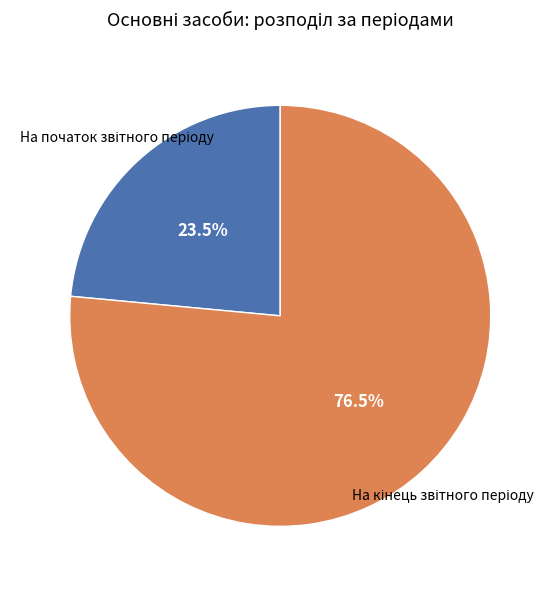

Is there any slice that represents more than half of the pie?

Yes